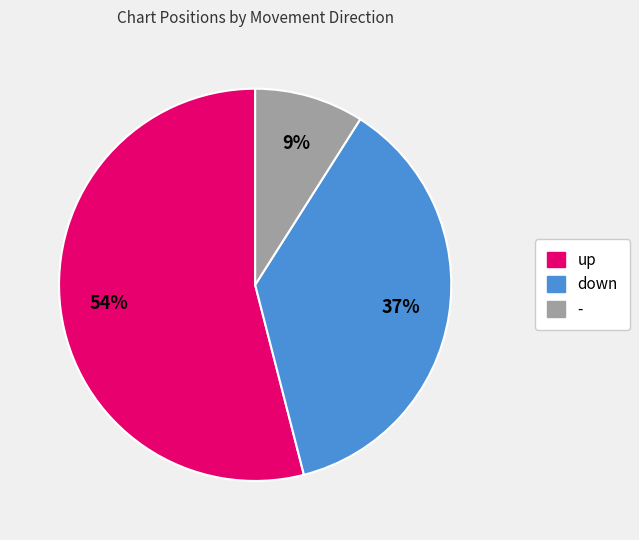

Approximately how many times larger is the value at - compared to down?

0.2